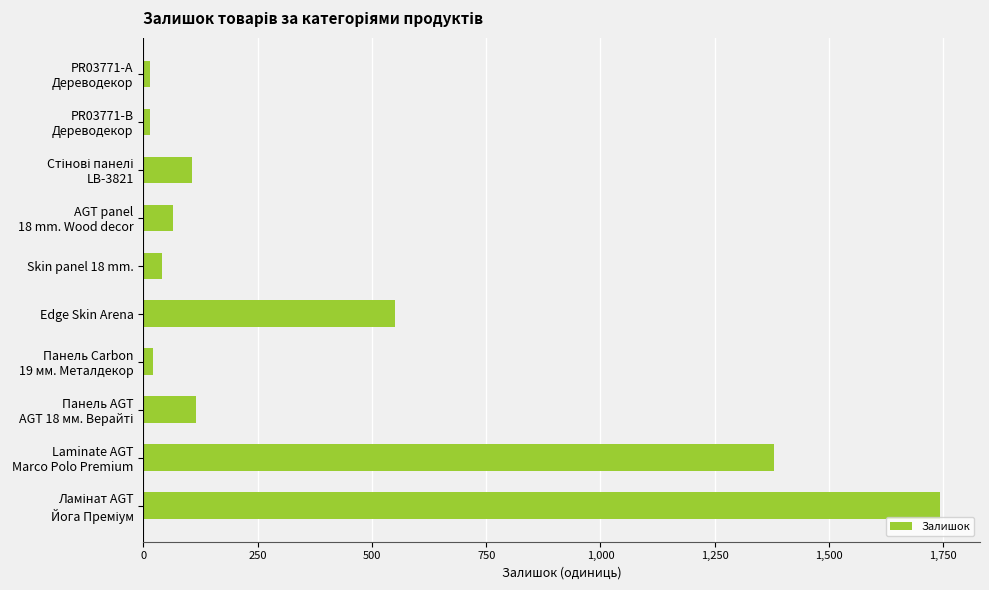

What is the difference between the maximum and minimum values?

1728